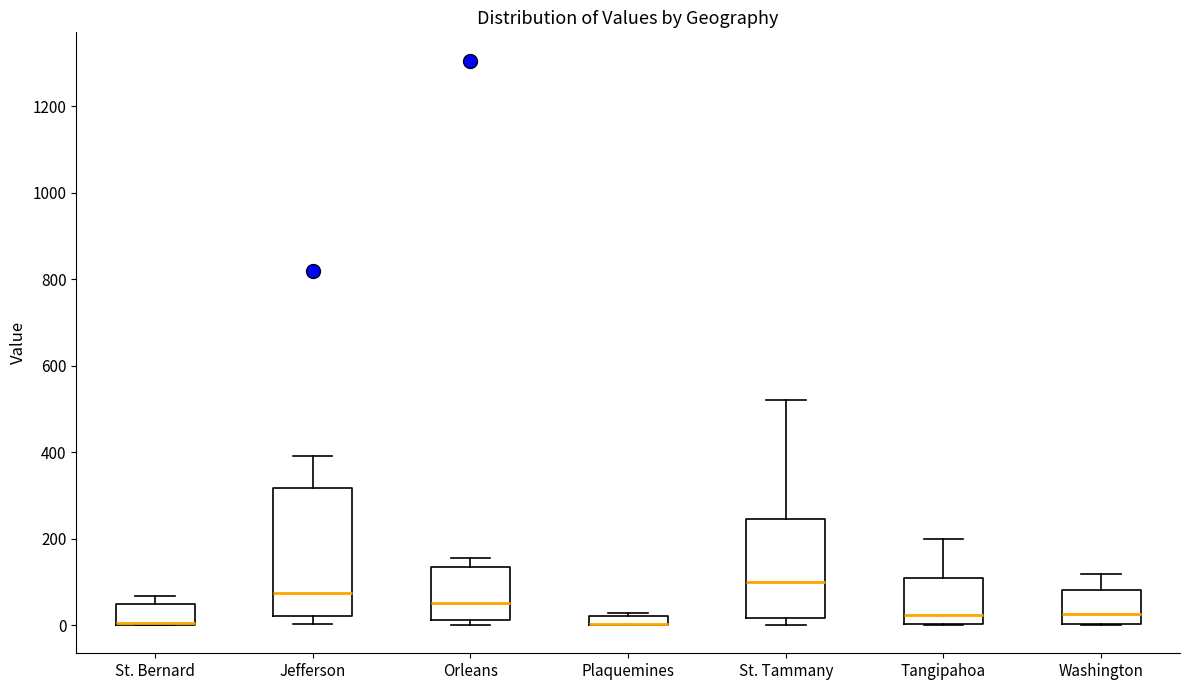

Where does the median line of the box for St. Tammany sit on the y-axis? The values are not printed on the chart, so give them approximately, as read against the axis.

100